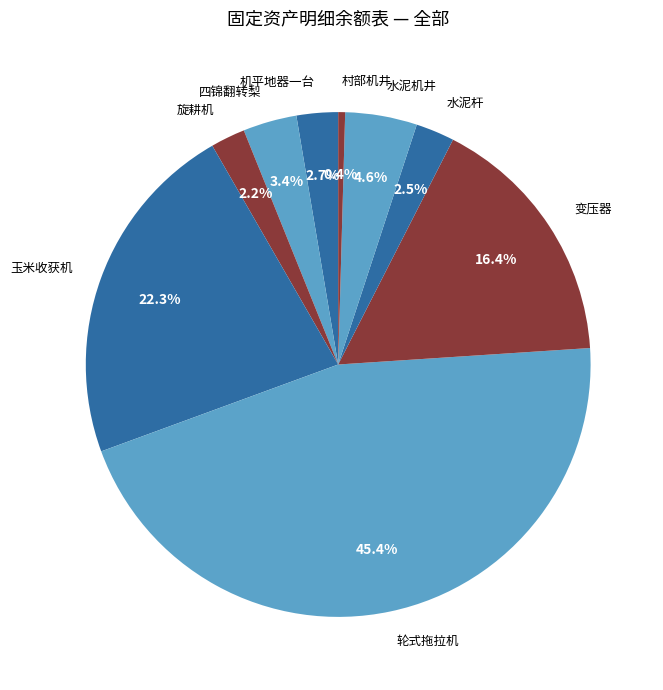

What percentage is NOT represented by 四锦翻转梨?

96.6%